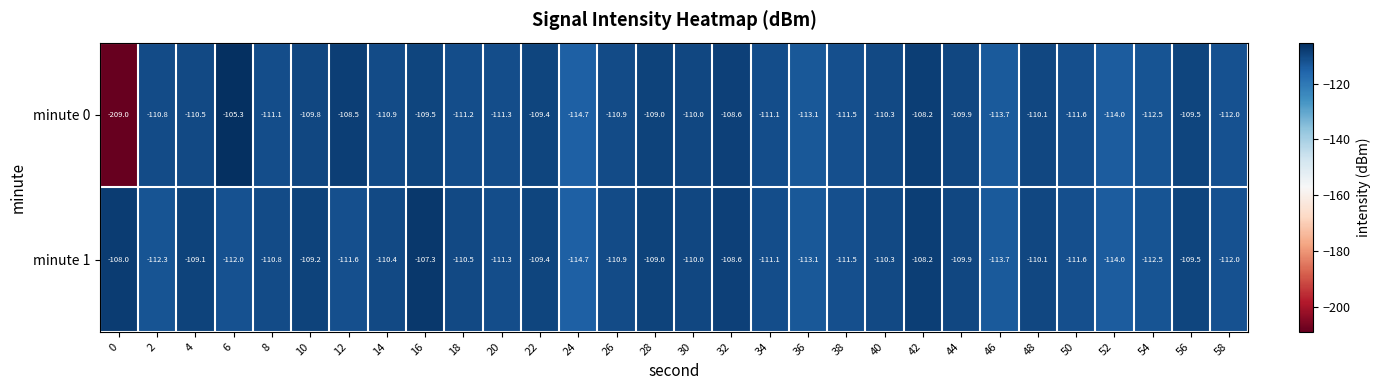

Is it true that minute 0 equals -110.0 at 30?

True